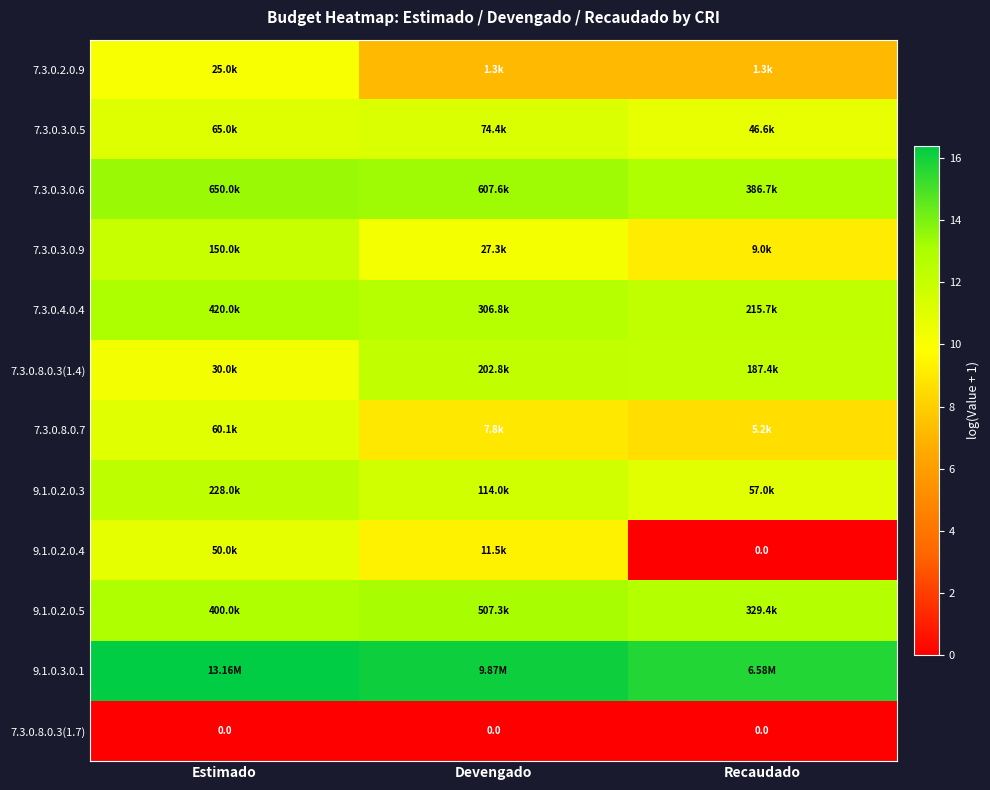

At how many categories does at least one series exceed 1?

3